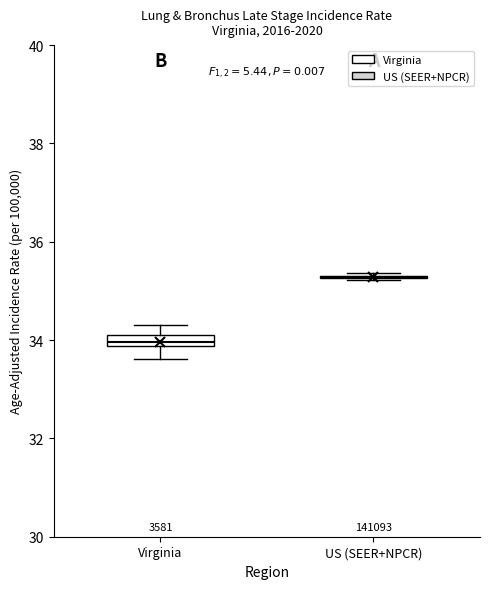

Where is the lower edge of the box for Virginia on the y-axis? The values are not printed on the chart, so give them approximately, as read against the axis.

33.8